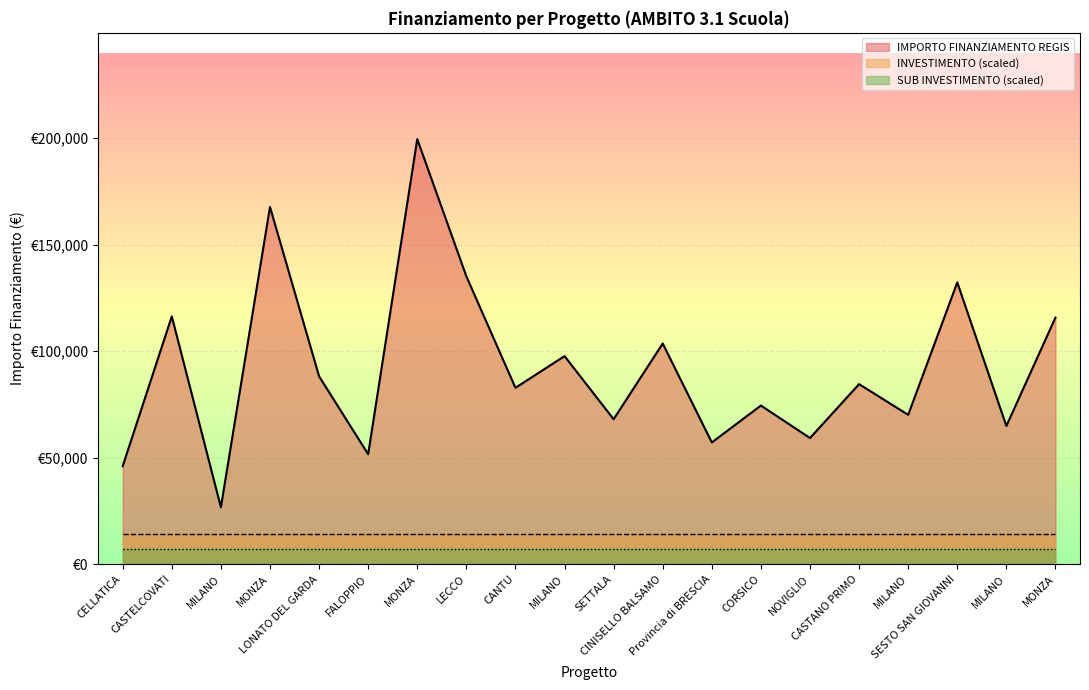

At which label does SUB INVESTIMENTO reach its minimum?

CELLATICA